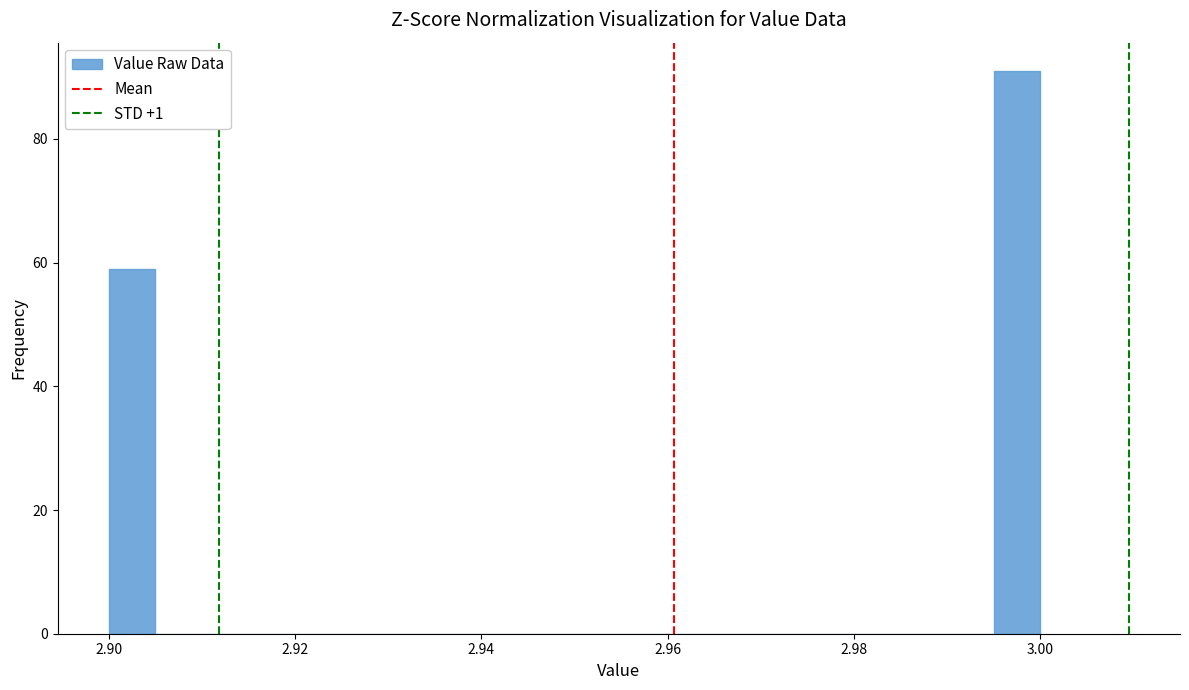

Around what value on the x-axis is the tallest bar? Give the approximate position of its centre, as read against the axis.

2.998